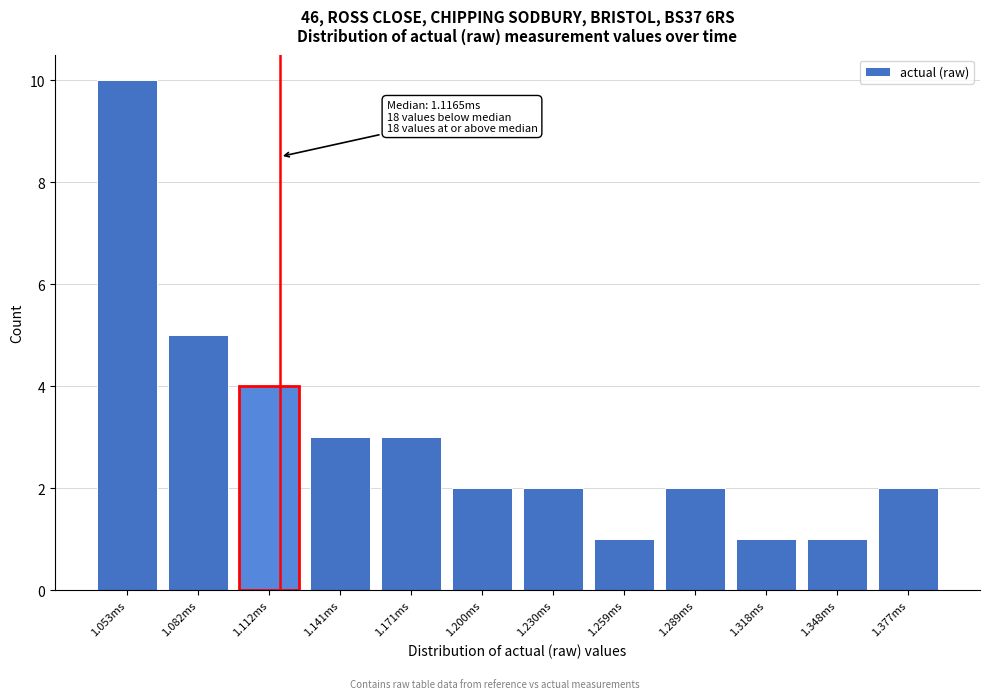

Reading right to left, transcribe all the data shown in this chart.

1.377ms=2	1.348ms=1	1.318ms=1	1.289ms=2	1.259ms=1	1.230ms=2	1.200ms=2	1.171ms=3	1.141ms=3	1.112ms=4	1.082ms=5	1.053ms=10